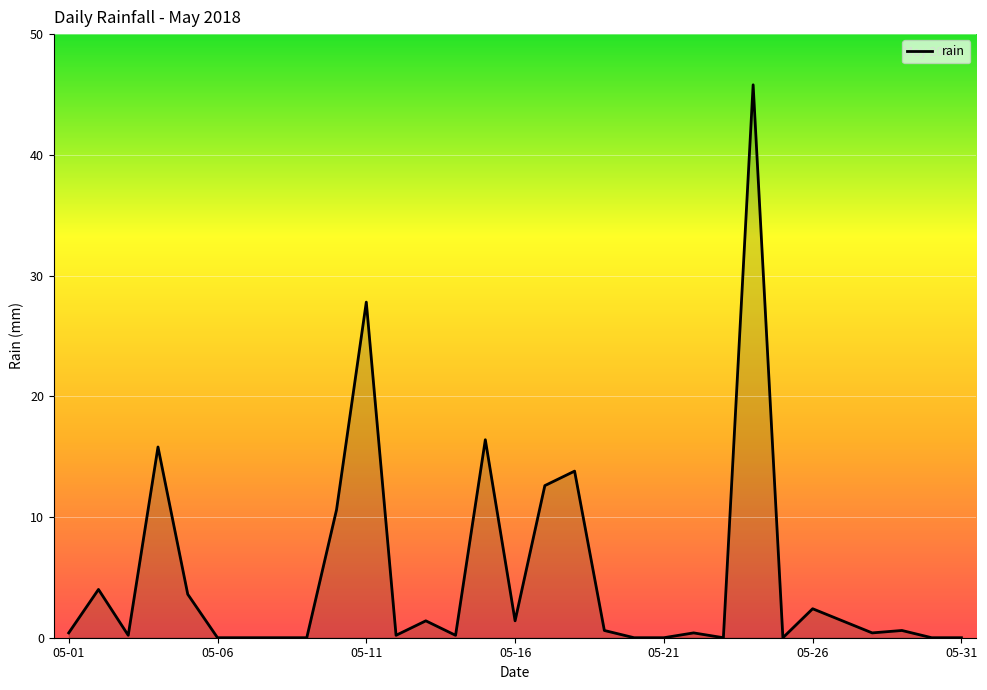

What is the greatest value displayed?

45.8